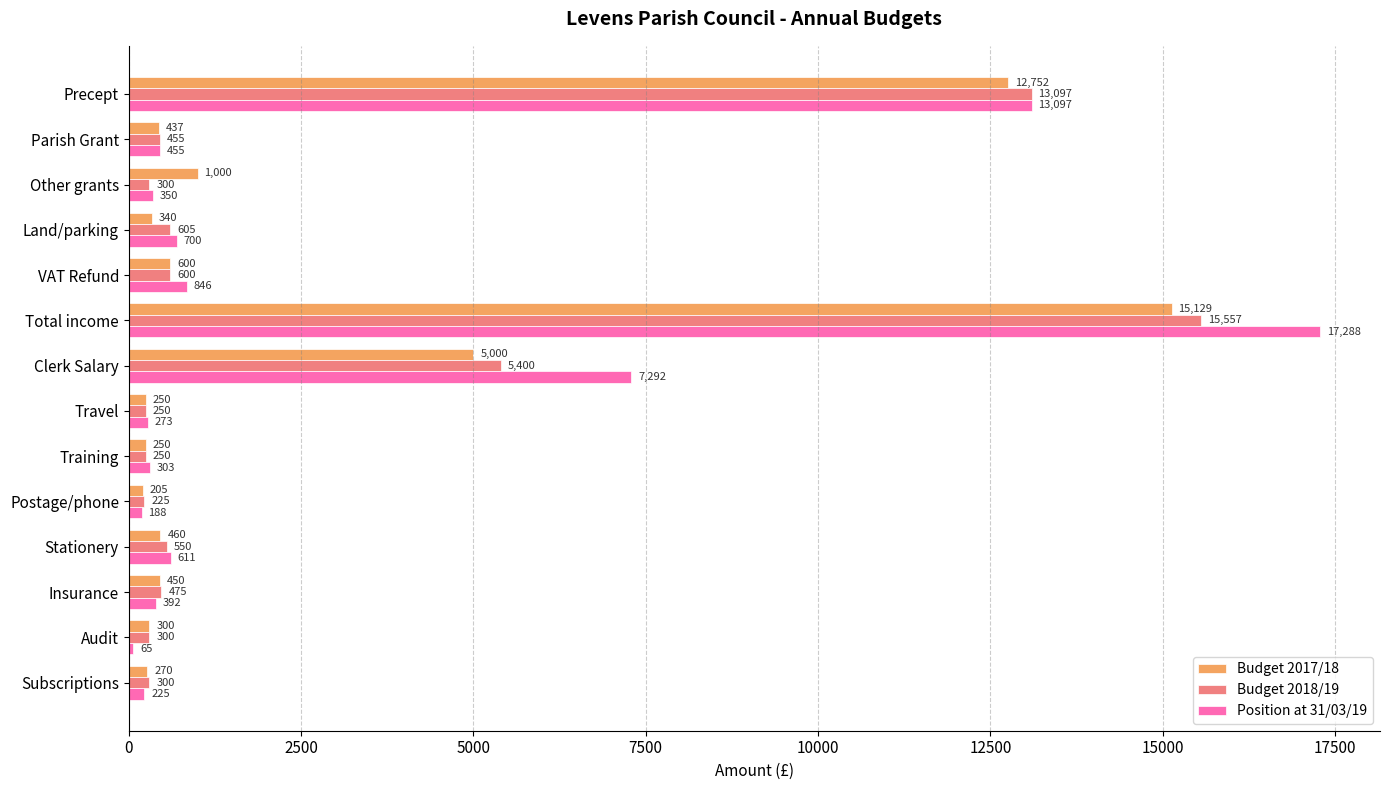

Rank the categories by Position at 31/03/19 value from highest to lowest.

Total income, Precept, Clerk Salary, VAT Refund, Land/parking, Stationery, Parish Grant, Insurance, Other grants, Training, Travel, Subscriptions, Postage/phone, Audit